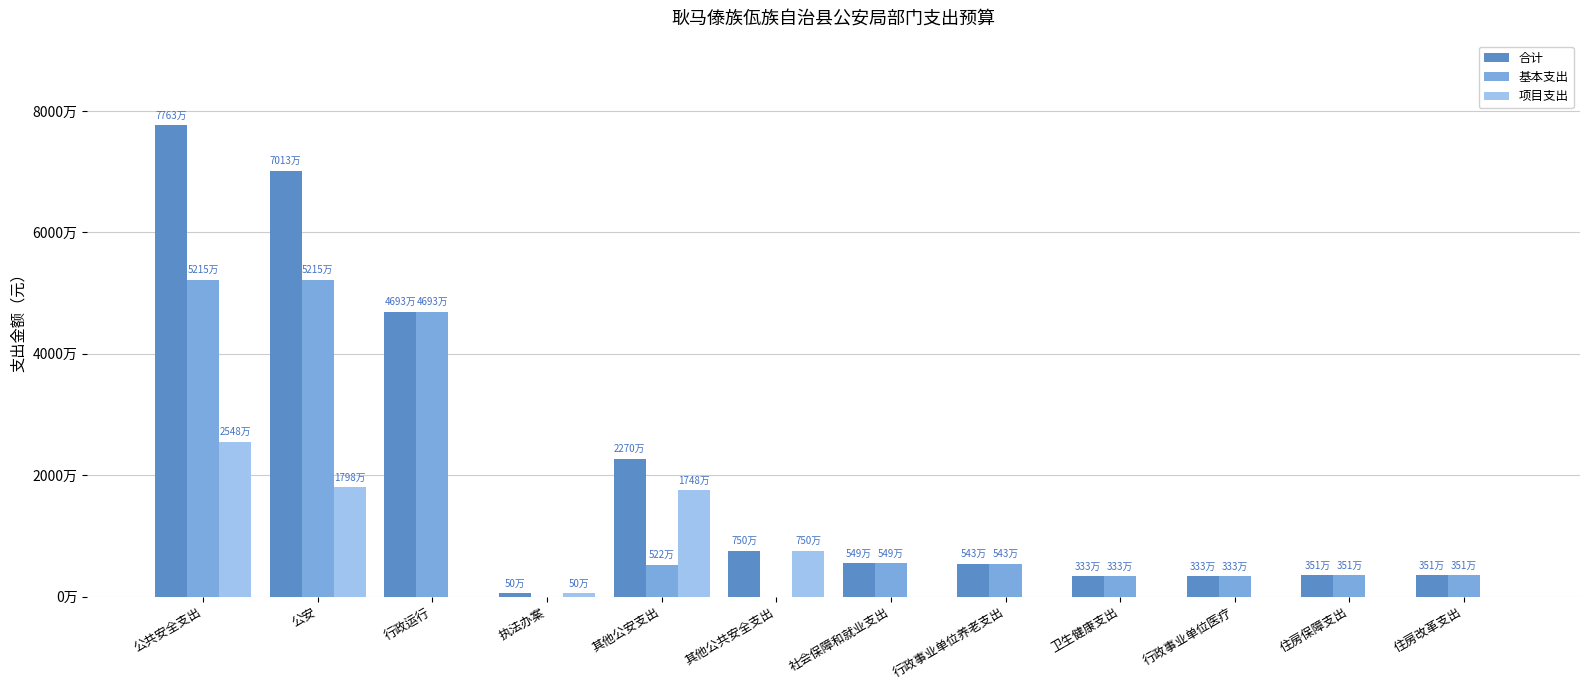

What is the maximum value for 基本支出?

52148714.2